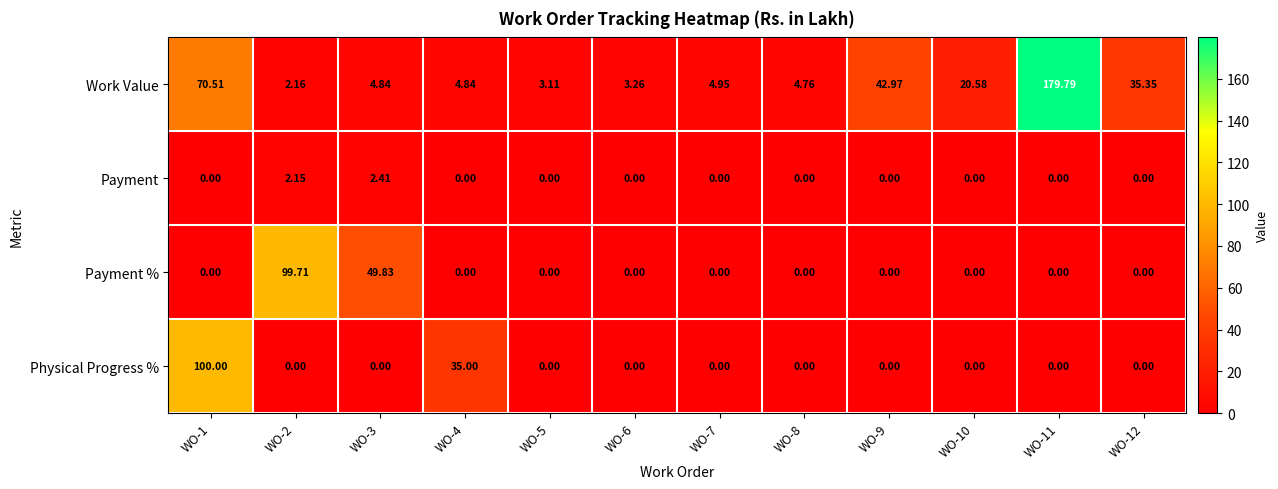

Which series changed the most between WO-6 and WO-9?

Work Value